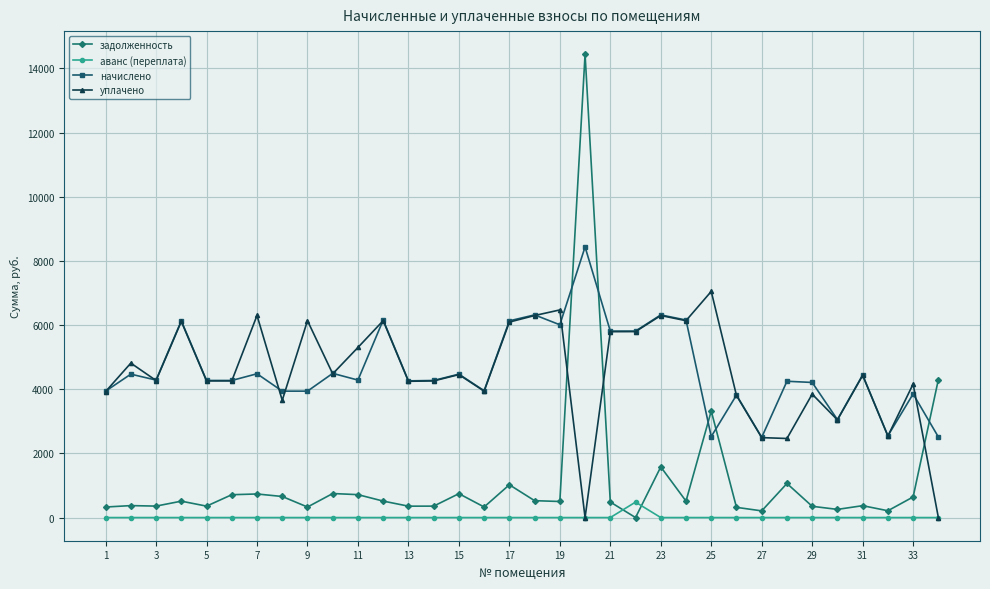

What are all the series names shown in the legend?

задолженность, аванс (переплата), начислено, уплачено